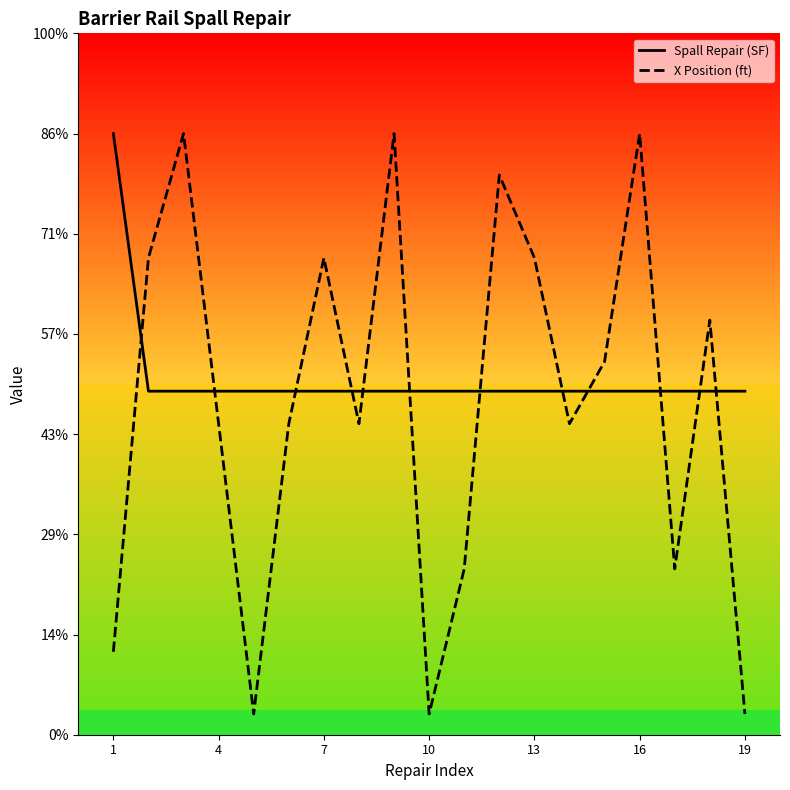

What are all the series names shown in the legend?

Spall Repair (SF), X Position (ft)